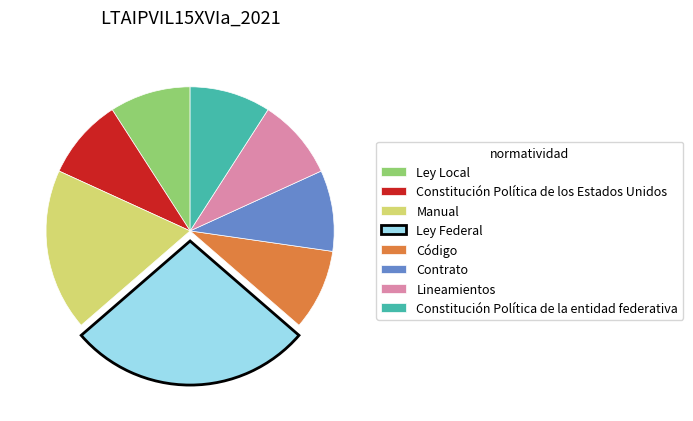

Do Lineamientos and Constitución Política de la entidad federativa together represent more than half of the pie?

No